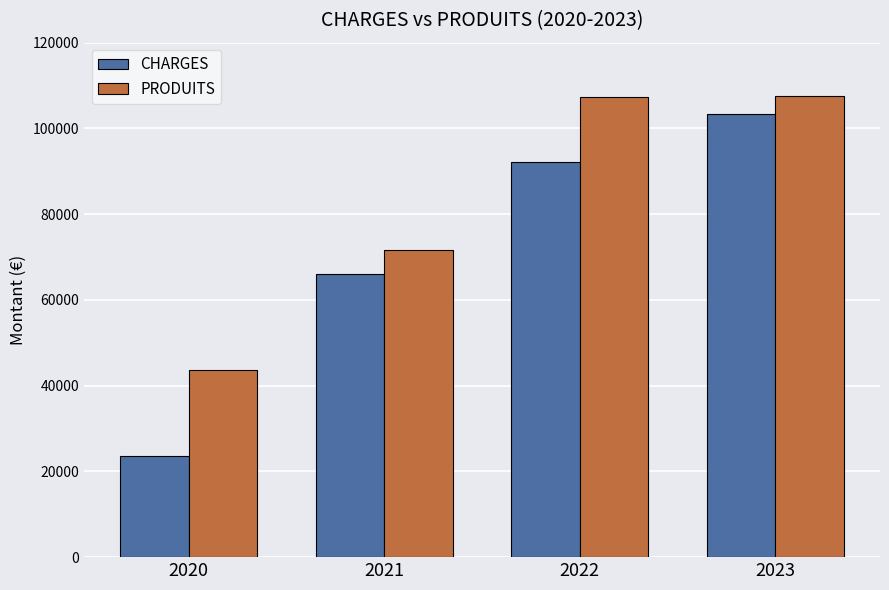

The value of CHARGES at 2022 is 92100.0. True or false?

True